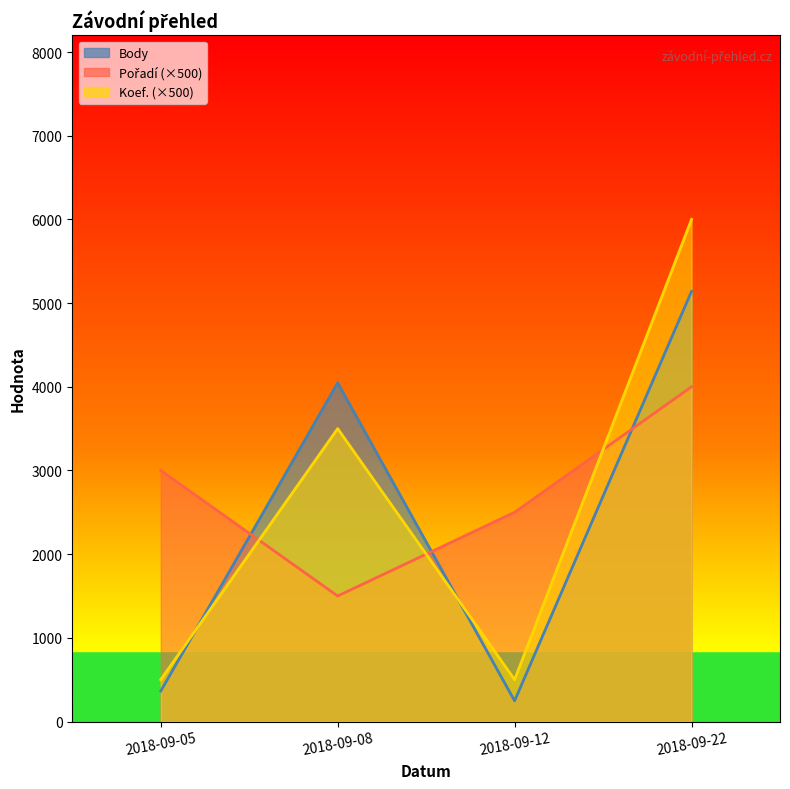

List the series in order of their peak value, lowest first.

Pořadí, Body, Koef.